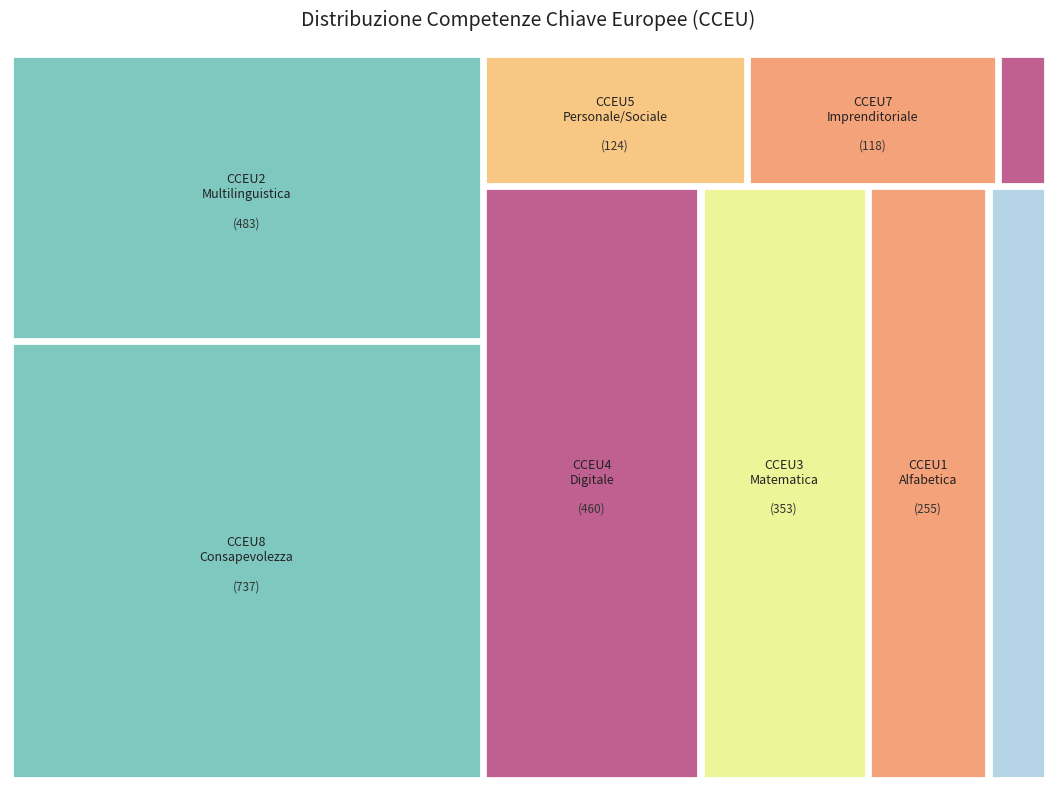

Which has a higher value, CCEU6 - competenza in materia di cittadinanza or CCEU4 - competenza digitale?

CCEU4 - competenza digitale